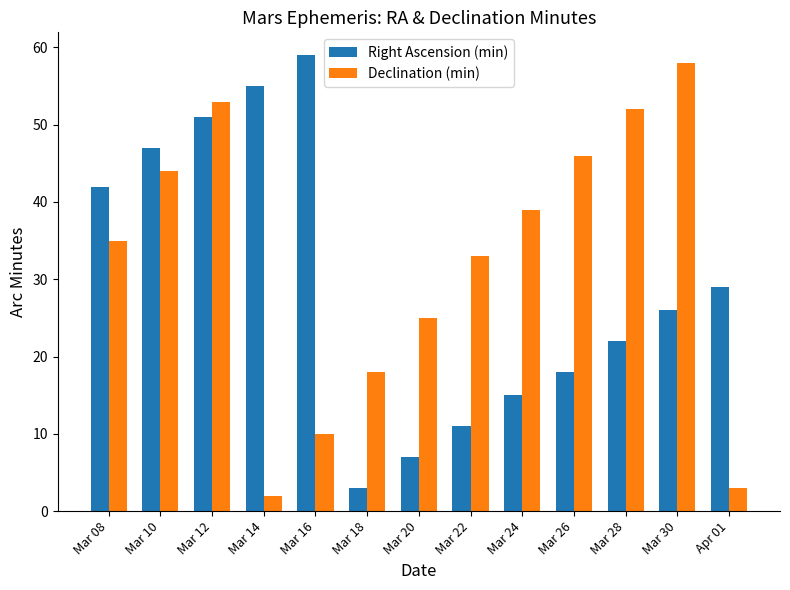

How many values in the Declination (min) series are below 35?

6